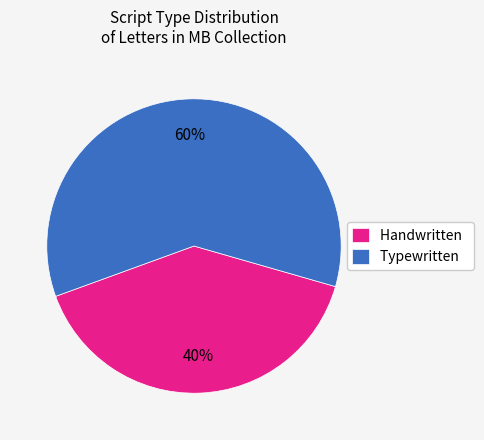

To the nearest percent, what portion does Handwritten represent?

40%